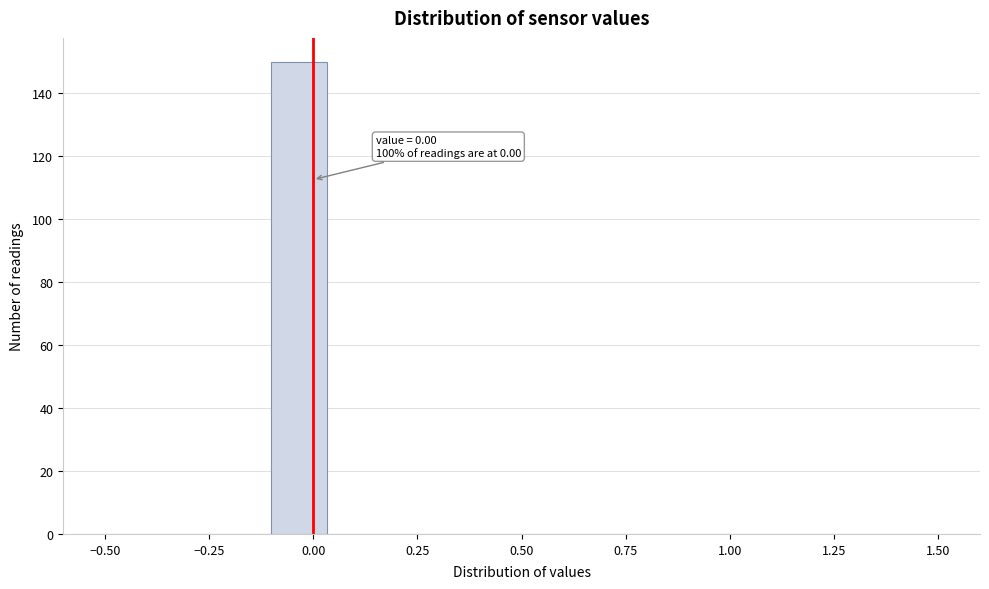

Read against the x-axis, roughly where is the centre of the tallest bar?

-0.05